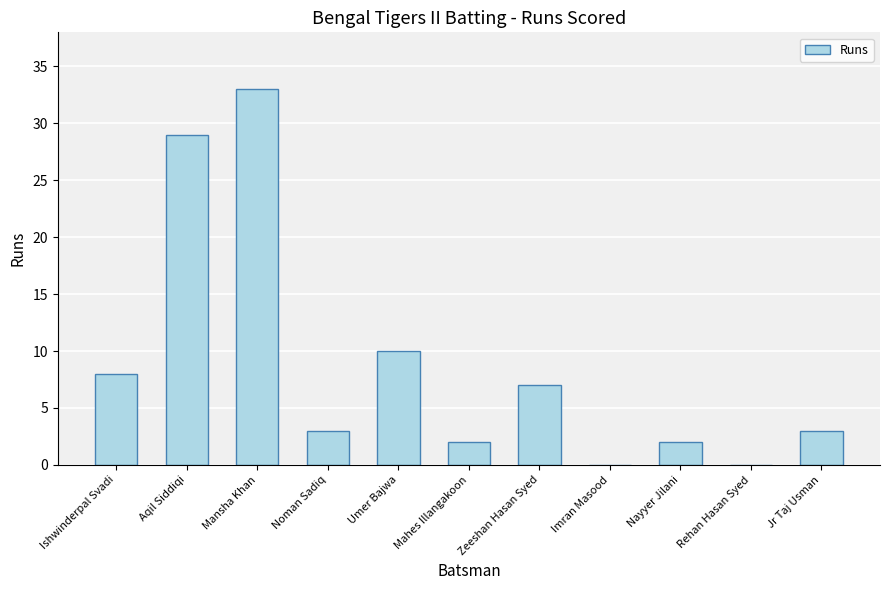

What is the ratio of the value at Mansha Khan to the value at Ishwinderpal Svadi?

4.1